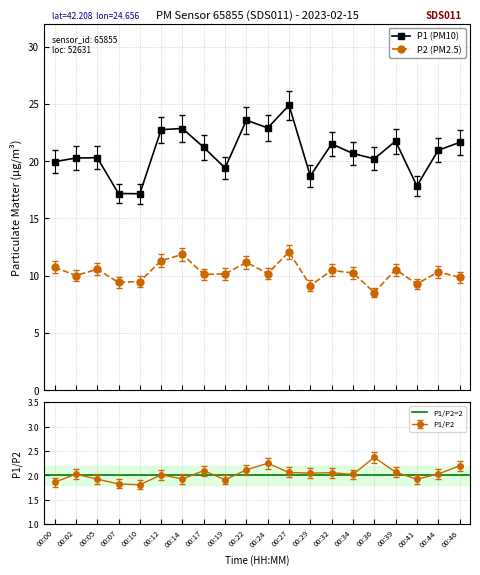

At which category is the sum across all series the highest?

00:27